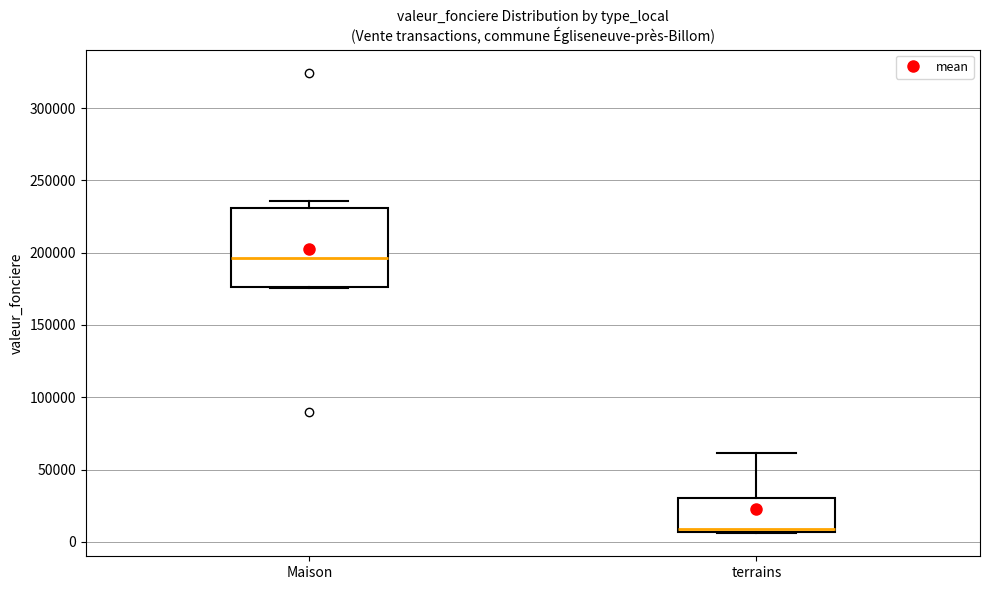

Reading left to right, read every box against the y-axis: the position of its median line, the range the box covers, and the ends of its whiskers. The values are not printed on the chart, so give them approximately, as read against the axis.

Maison: median 195000, box 175000 to 230000, whiskers 175000 to 235000
terrains: median 10000, box 5000 to 30000, whiskers 5000 to 60000